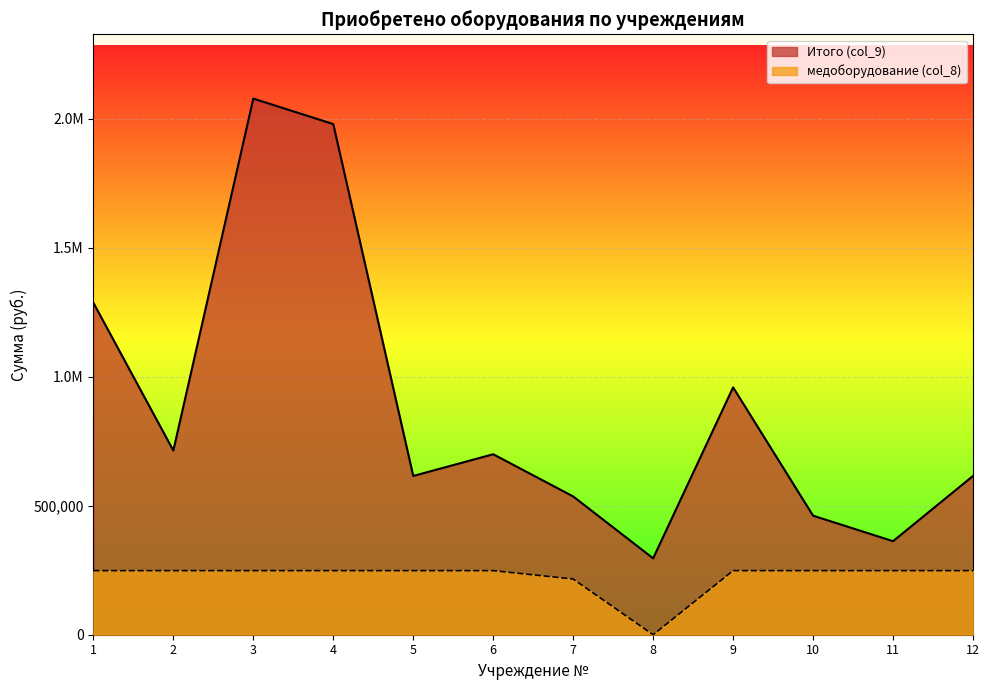

How many interior local valleys does the медоборудование (col_8) series have?

1